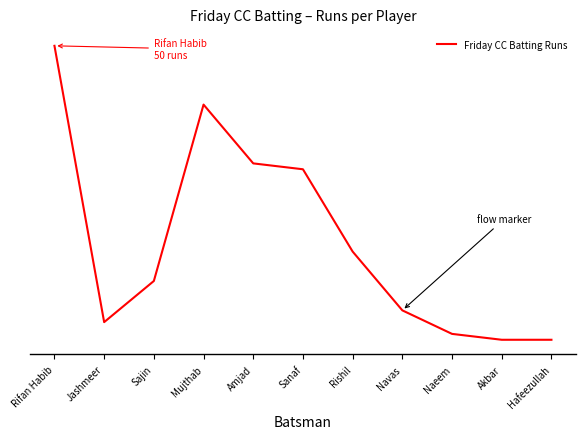

Is this an area chart (filled region under the line)?

No